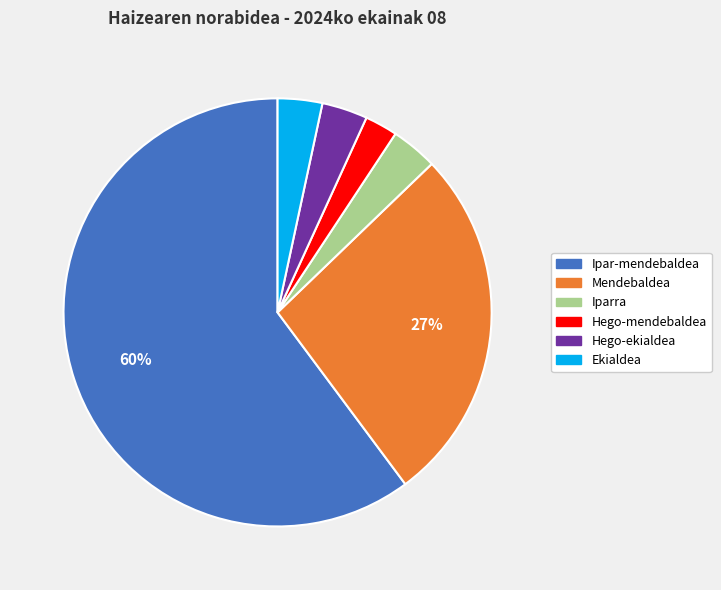

True or false: Ipar-mendebaldea accounts for 60% of the total.

True